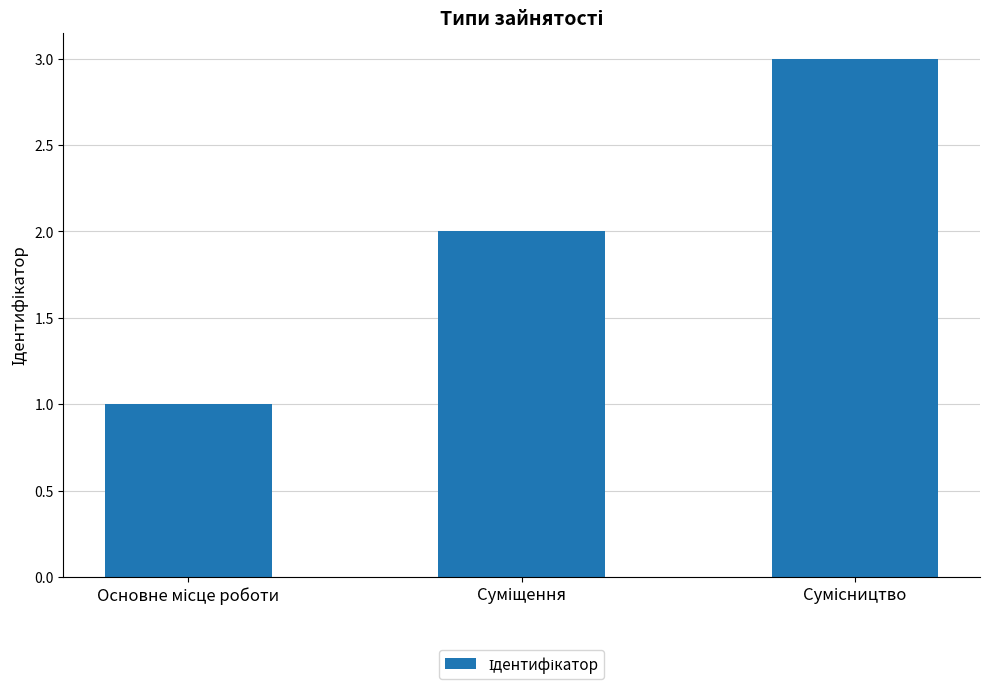

What is the greatest value displayed?

3